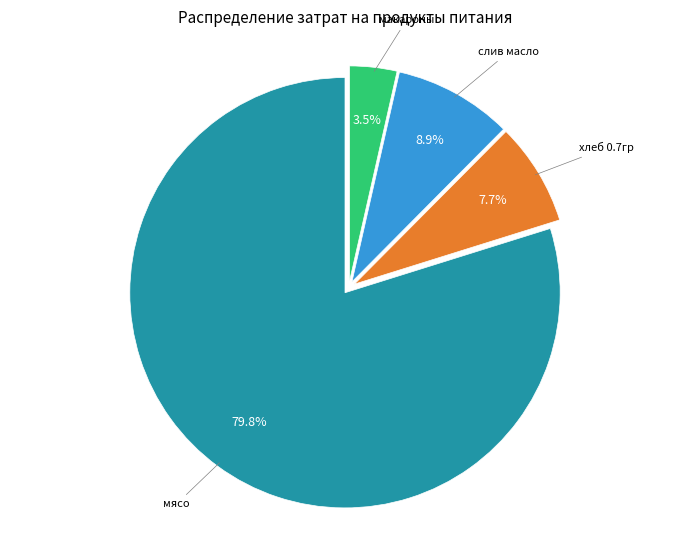

Which has a higher value, мясо or слив масло?

мясо